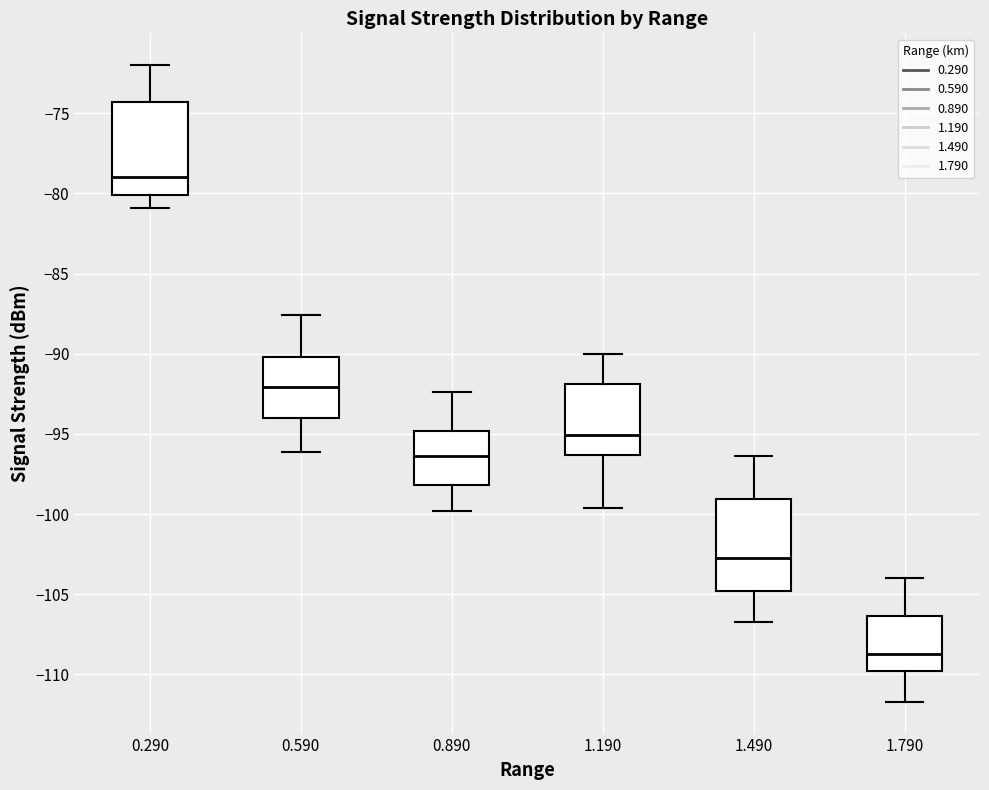

Which box has the highest median line?

0.290